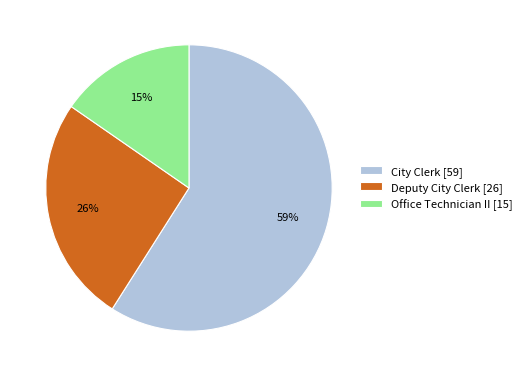

Does Deputy City Clerk represent more than half of the total?

No